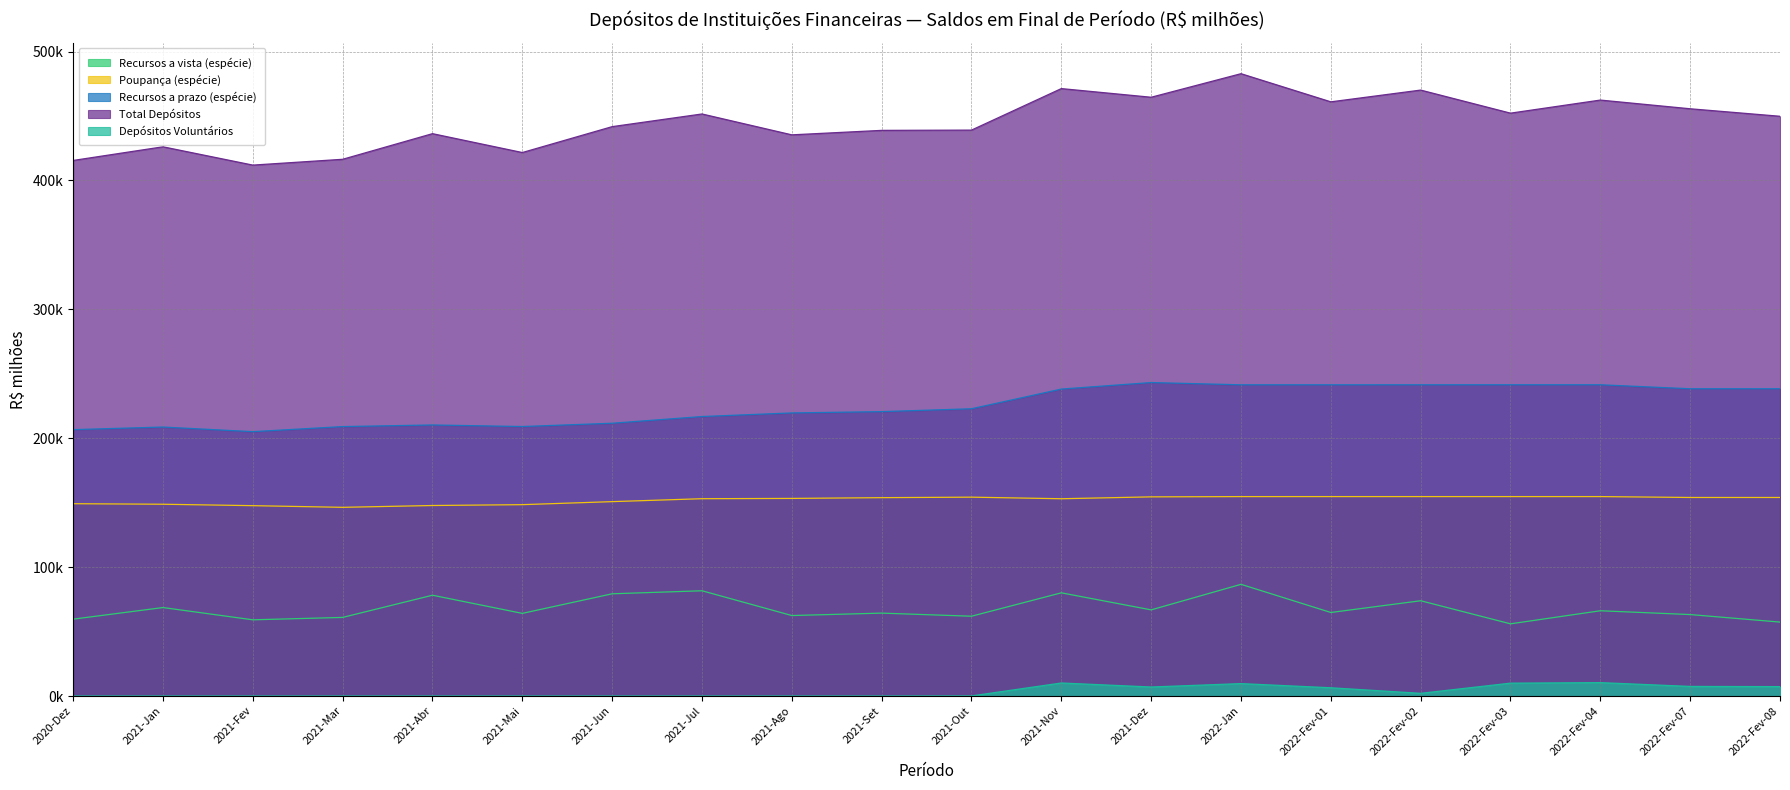

The Poupança (espécie) series shows 100604.3 at 2022-Fev-04. True or false?

False